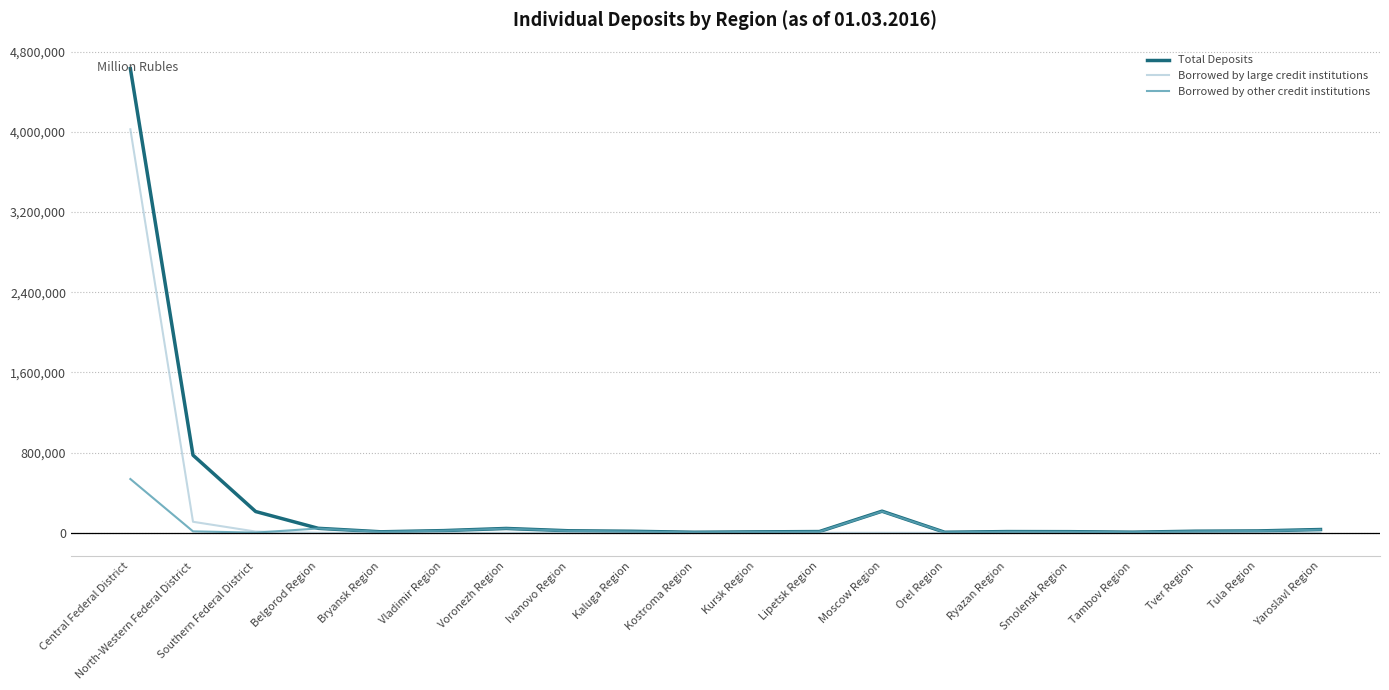

How many distinct data groups are displayed?

3